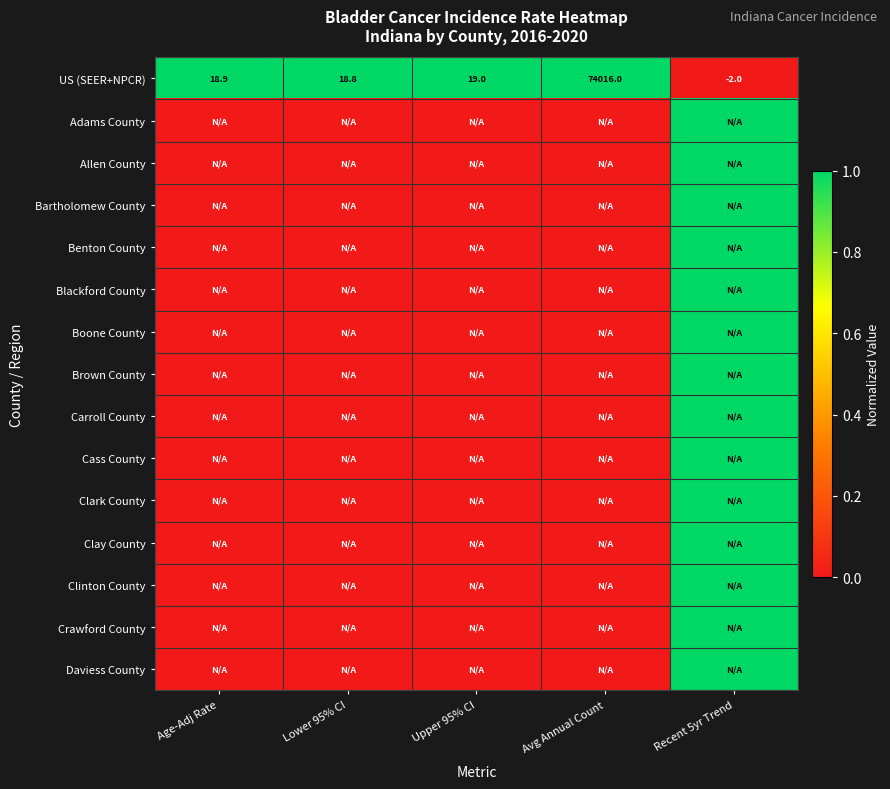

At which label does US (SEER+NPCR) reach its minimum?

Recent 5yr Trend